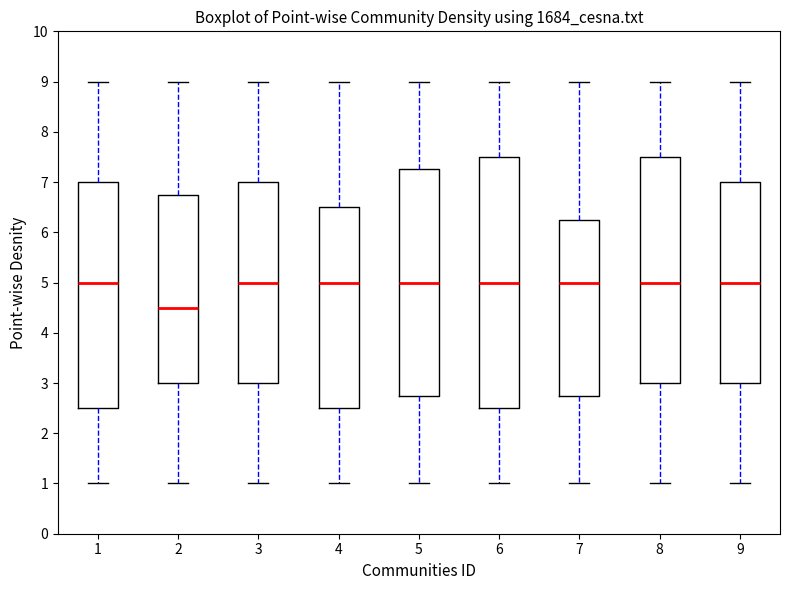

Which box has the lowest median line?

2